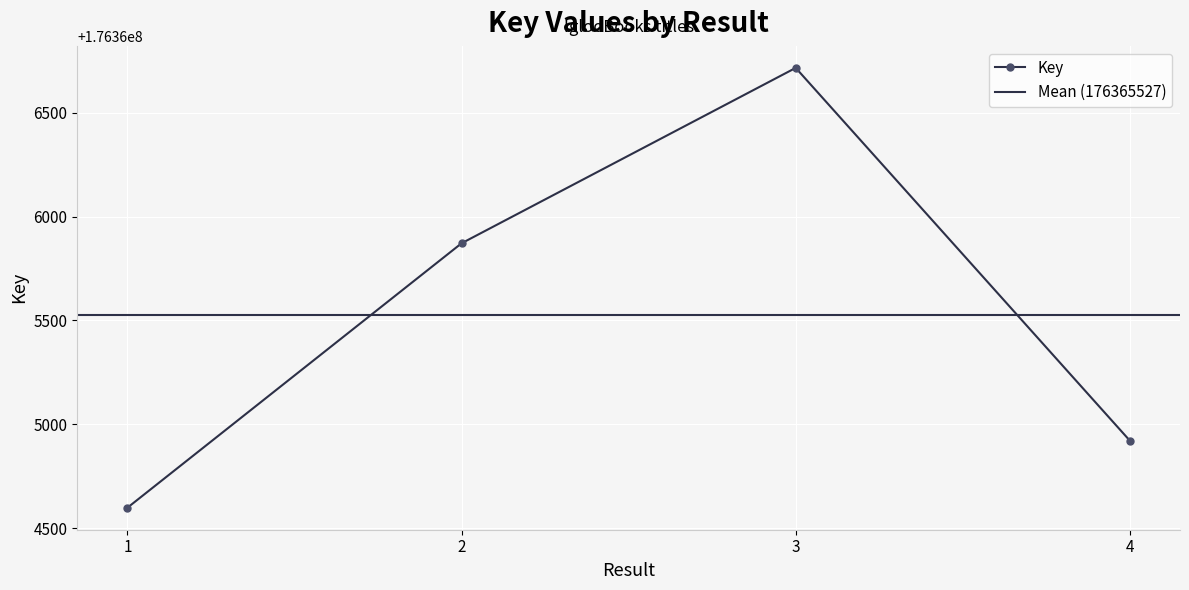

What is the difference between the second highest and second lowest values?

951